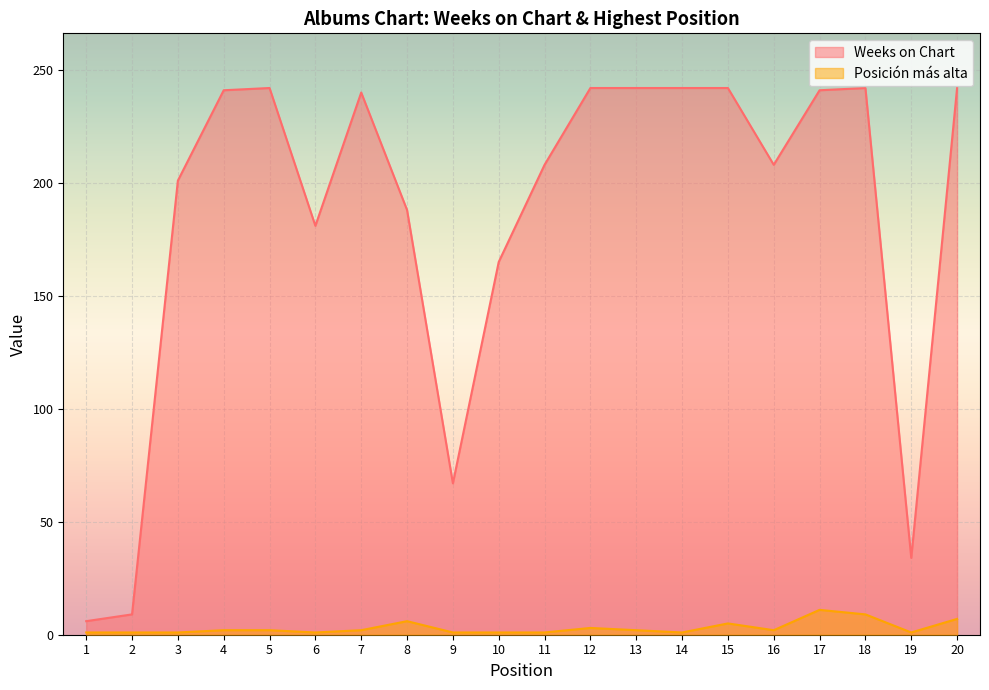

List the series in order of their overall mean, lowest first.

Posición más alta, Weeks on Chart